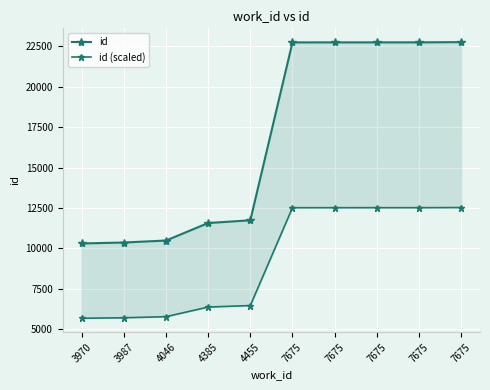

Reading left to right, extract all data points from this chart.

id: 3970=10299.0	3987=10358.0	4046=10481.0	4385=11566.0	4455=11734.0	7675=22753.0	7675=22754.0	7675=22755.0	7675=22756.0	7675=22769.0
id (scaled): 3970=5664.5	3987=5696.9	4046=5764.6	4385=6361.3	4455=6453.7	7675=12514.2	7675=12514.7	7675=12515.3	7675=12515.8	7675=12523.0